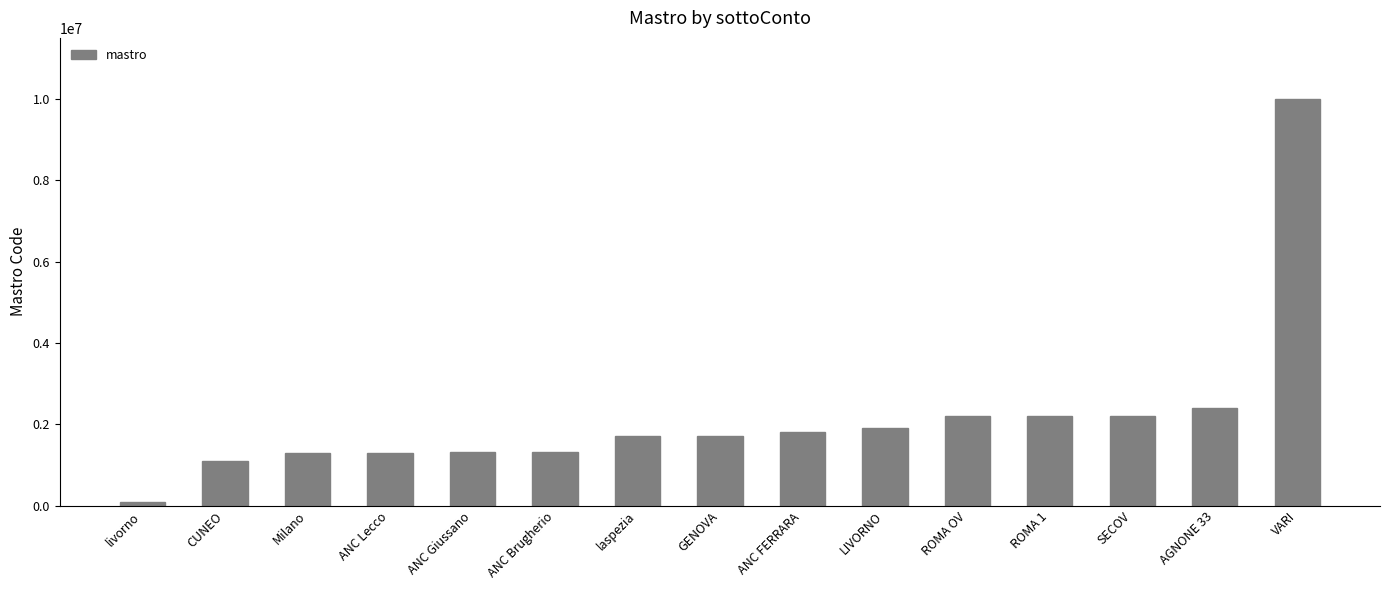

What position from the right is GENOVA?

8